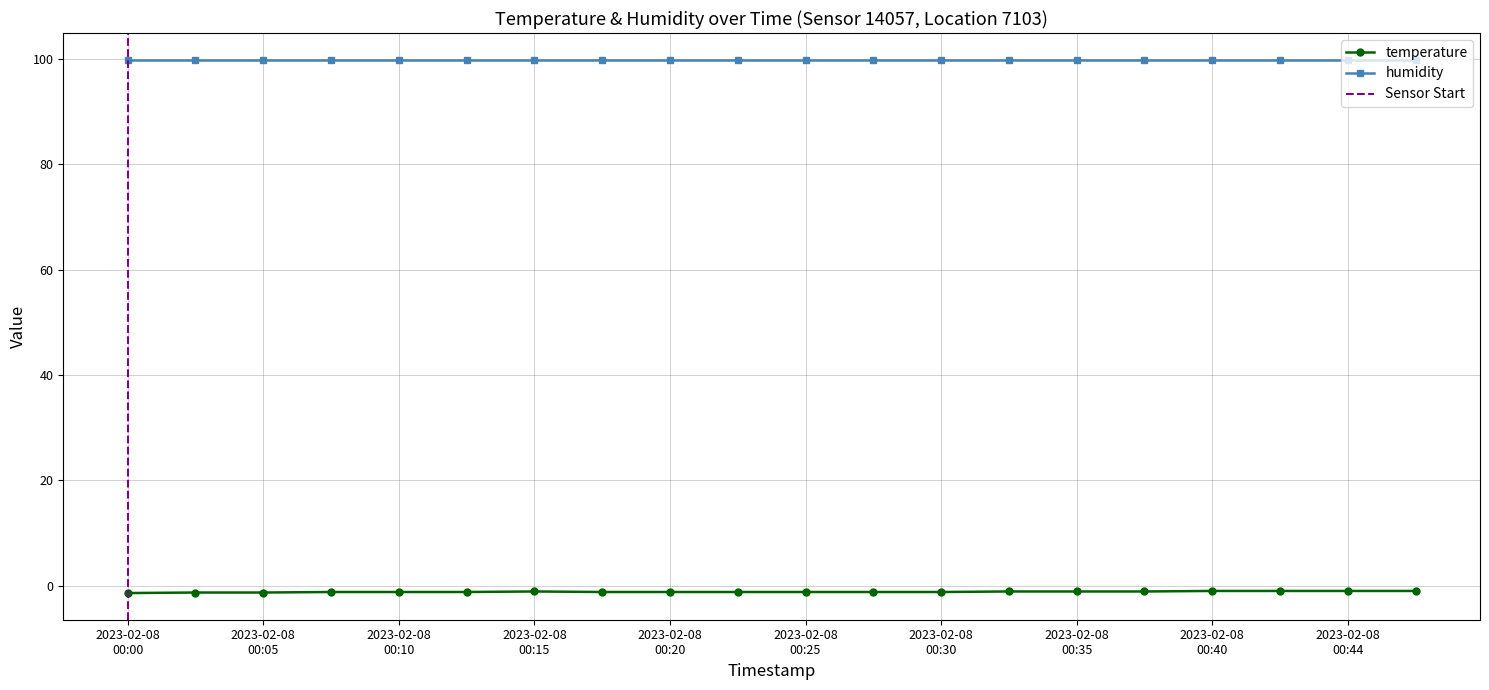

True or false: humidity and temperature intersect in this chart.

False